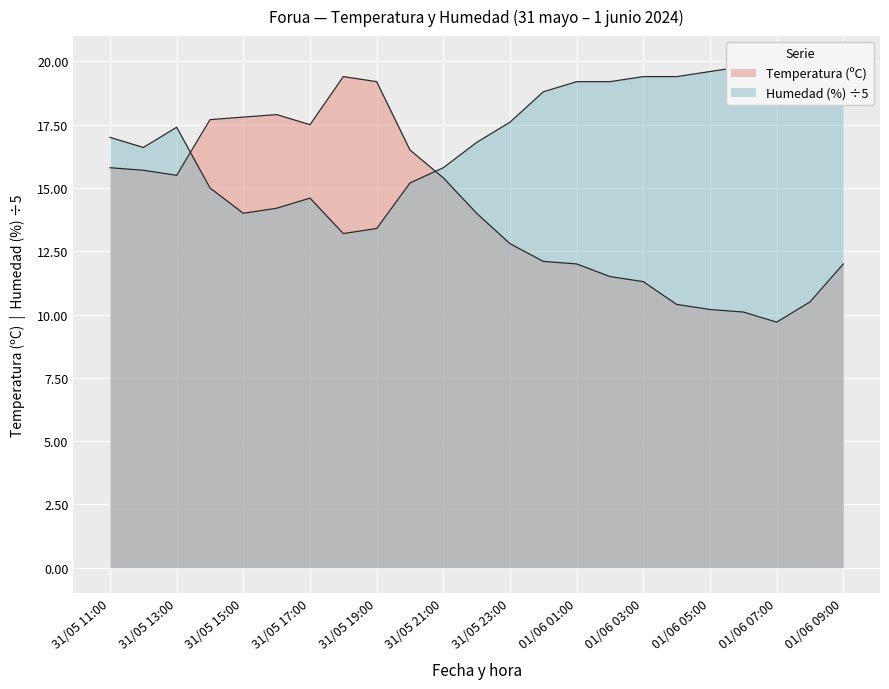

At which label does Temperatura (ºC) reach its peak?

31/05 18:00